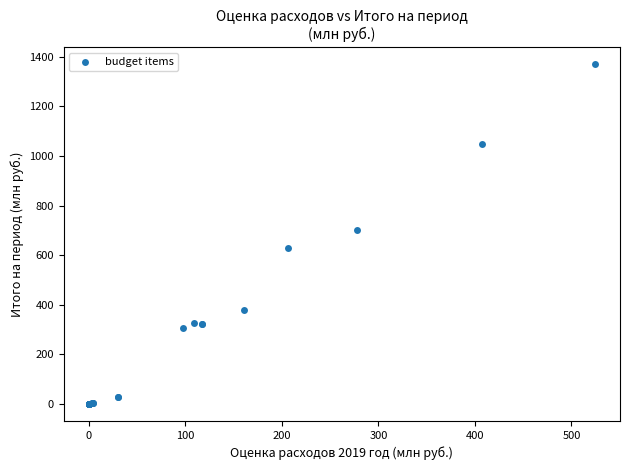

What Y value in the scatter plot is closest to 685?

702.5